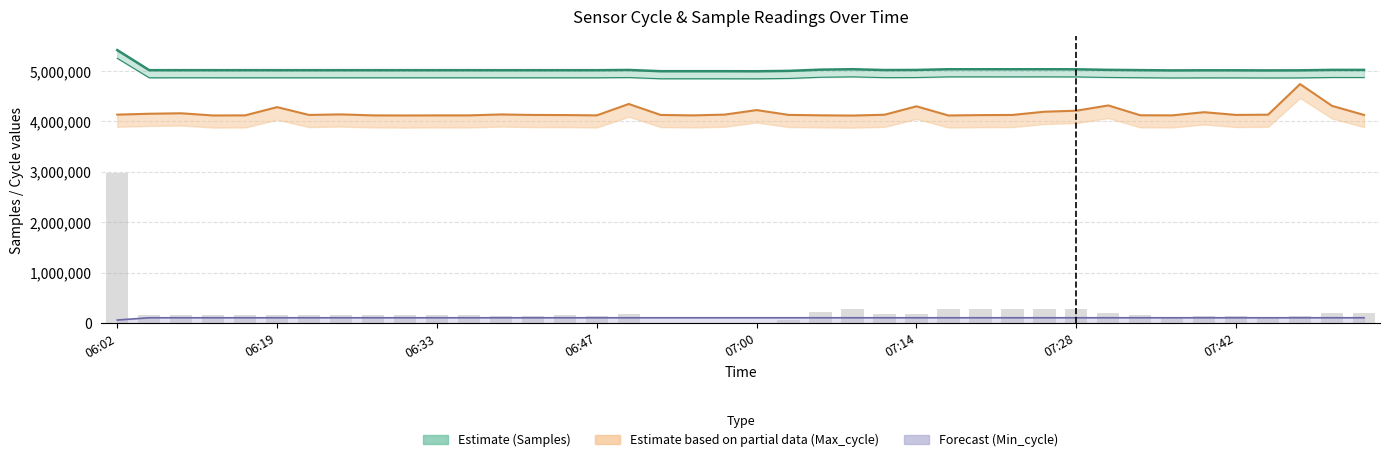

Is the value of Forecast (Min_cycle) at 06:19 greater than the value of Estimate (Samples) at 15?

No